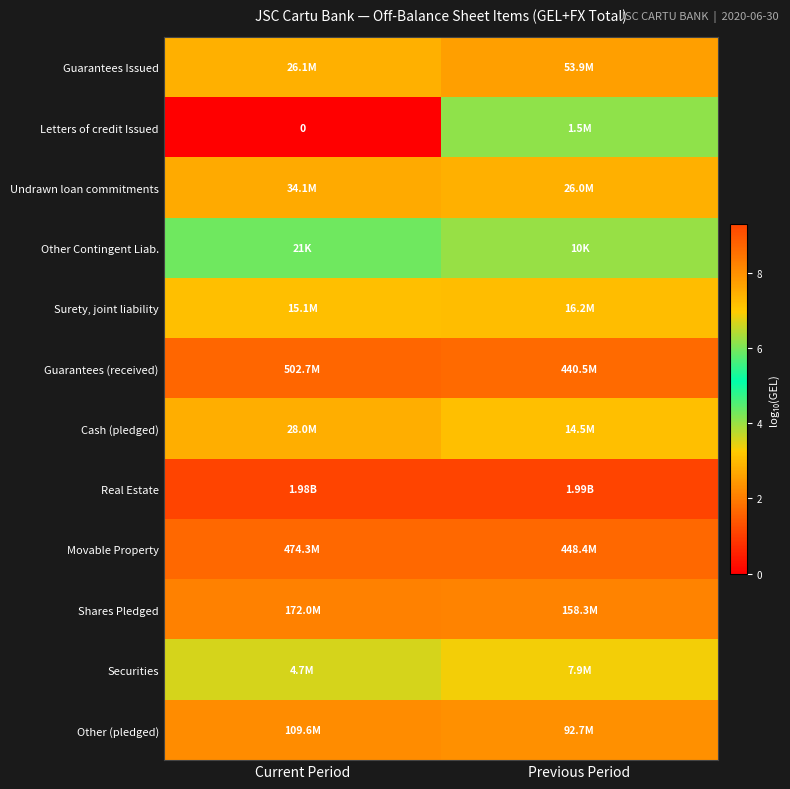

Rank the categories by Other (pledged) value from lowest to highest.

Previous Period, Current Period